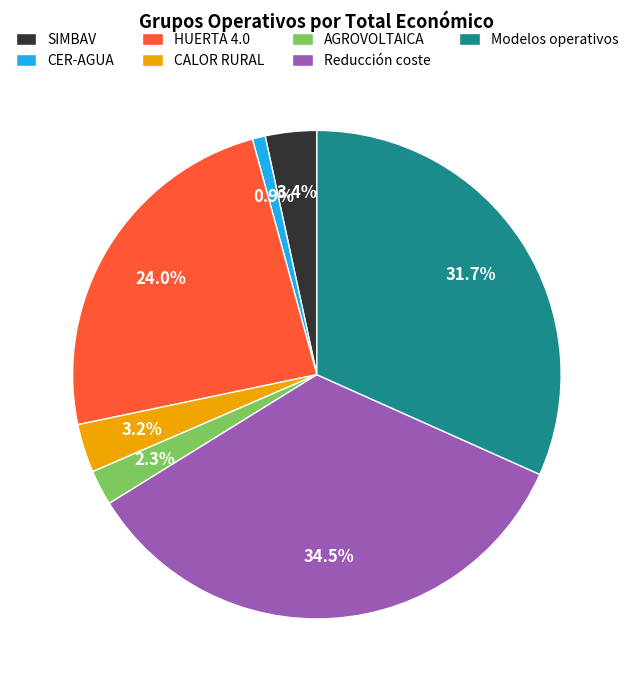

Is there any slice that represents more than half of the pie?

No